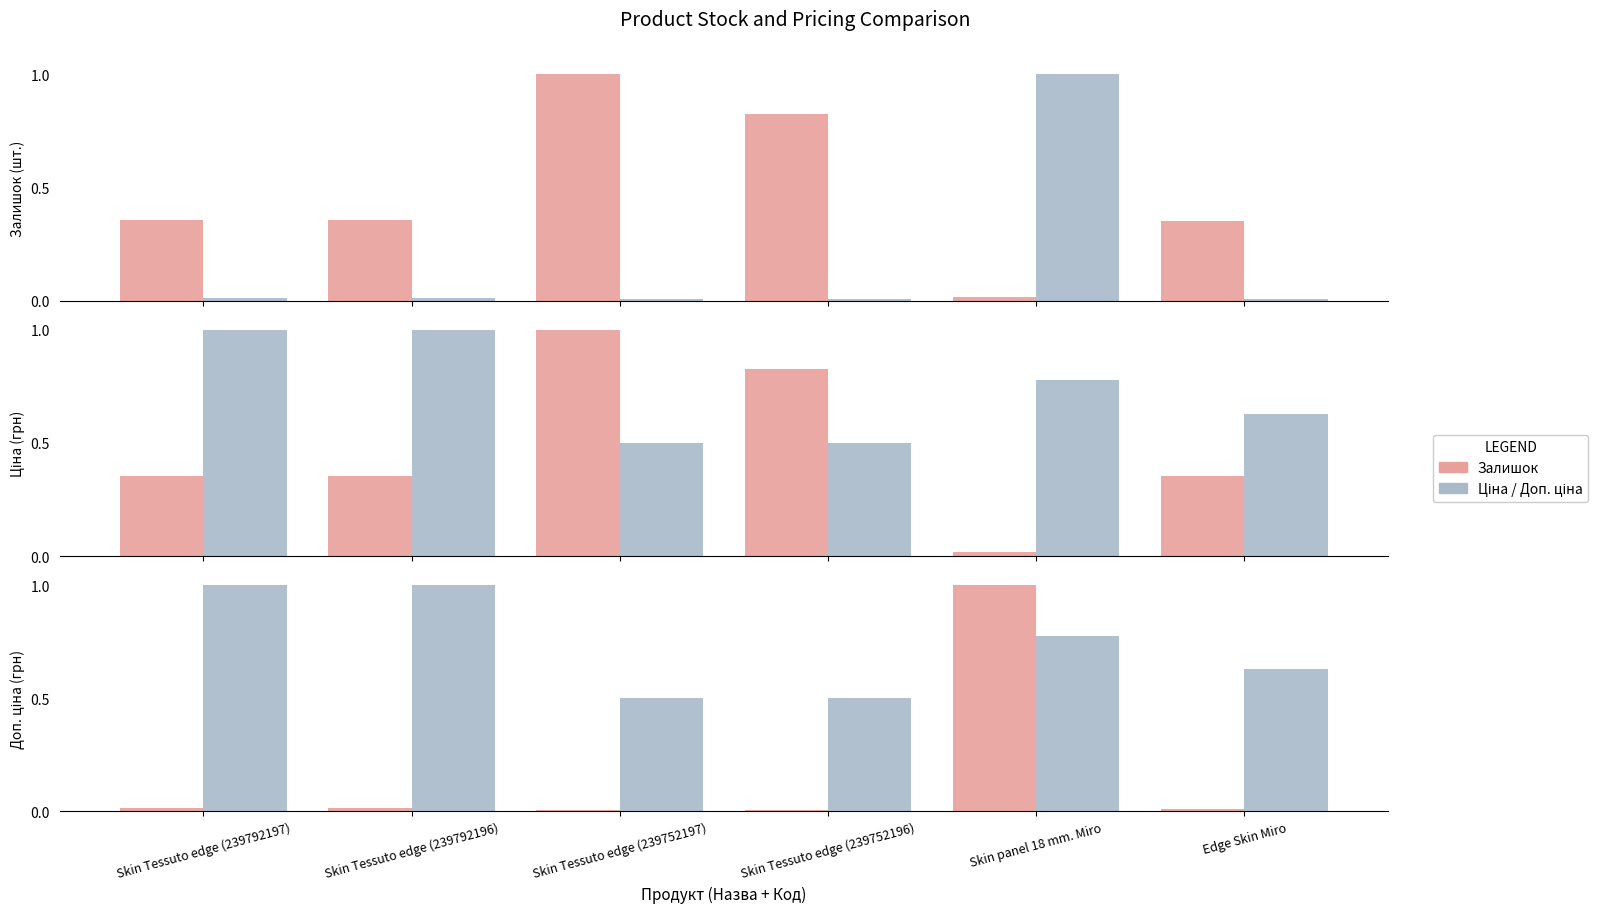

Is the value of Доп. ціна at Skin Tessuto edge (239792196) greater than the value of Залишок at Skin Tessuto edge (239752197)?

No